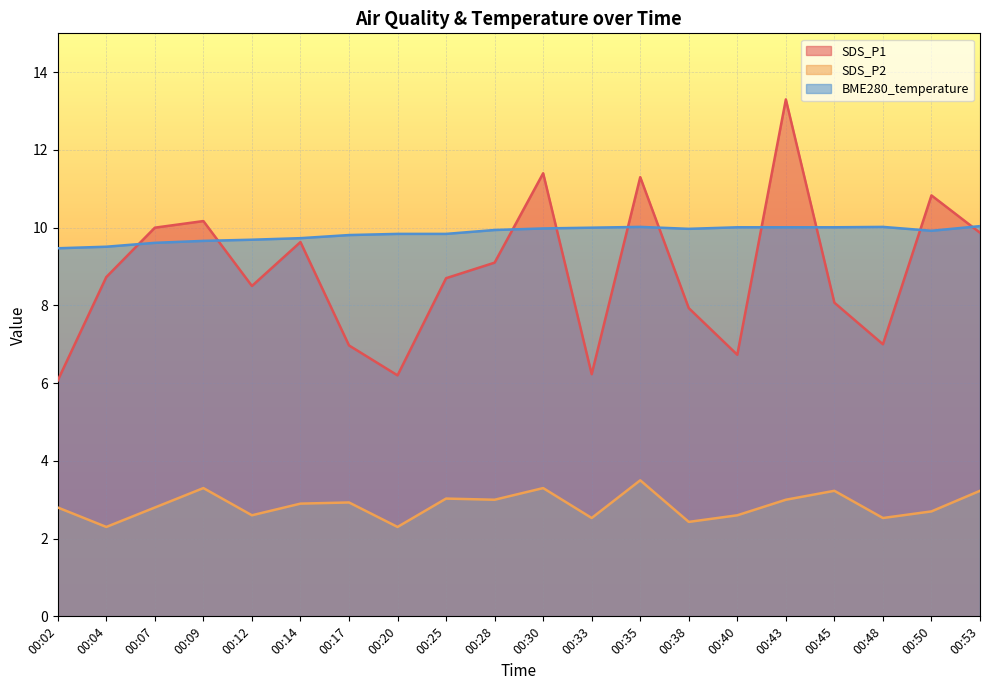

True or false: SDS_P2 and BME280_temperature cross at least once.

False